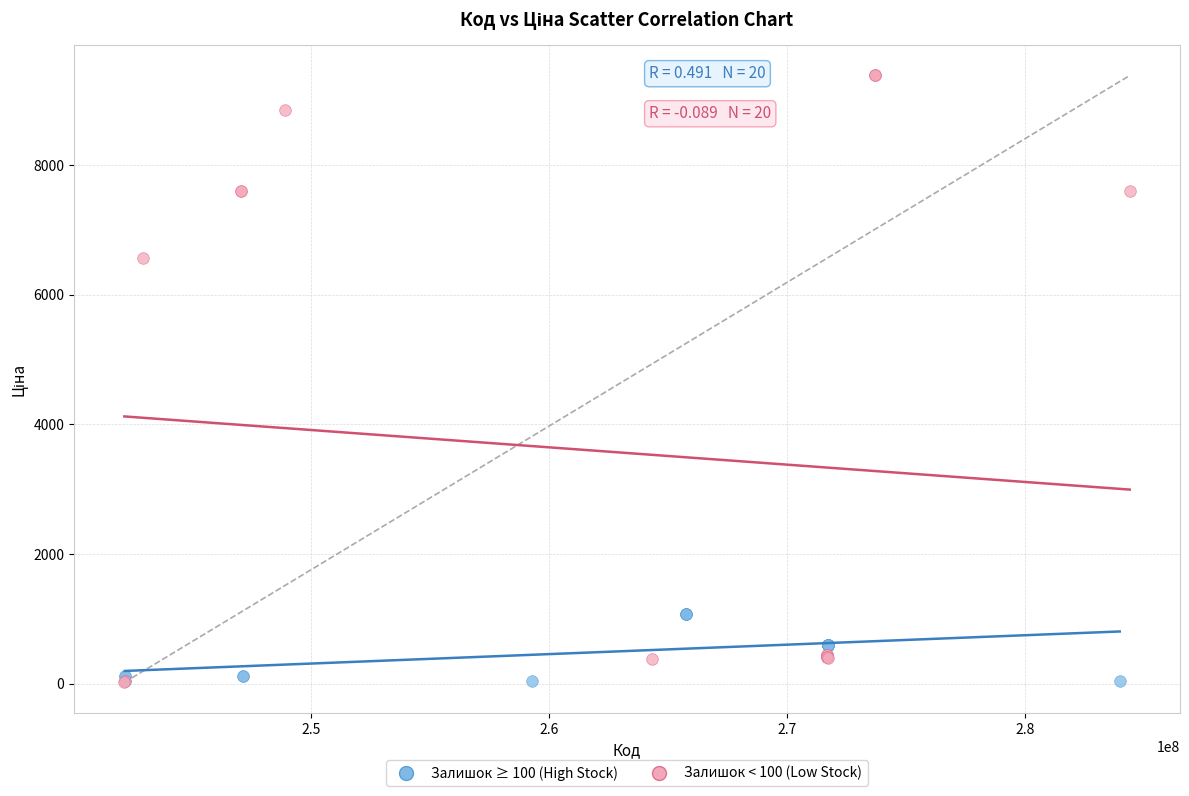

What are all the series names shown in the legend?

Залишок ≥ 100 (High Stock), Залишок < 100 (Low Stock)